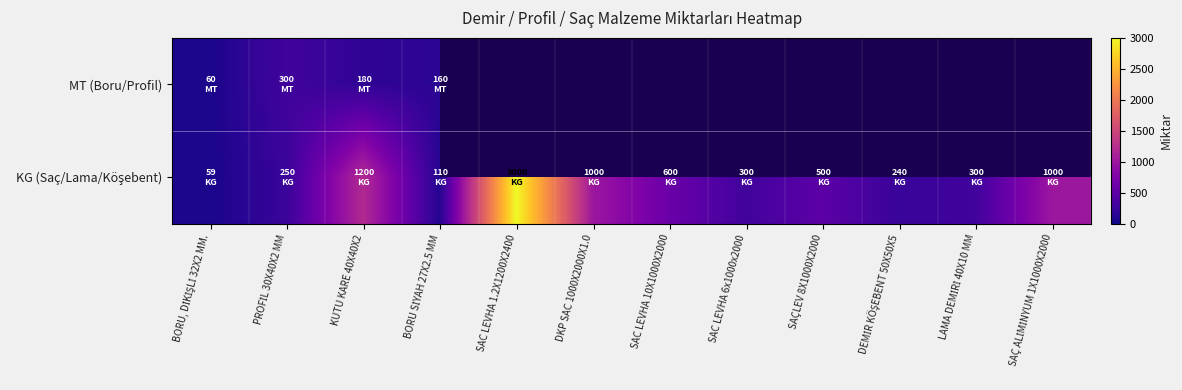

What is the difference between the maximum and minimum values in the KG (Saç/Lama/Köşebent) series?

2941.0